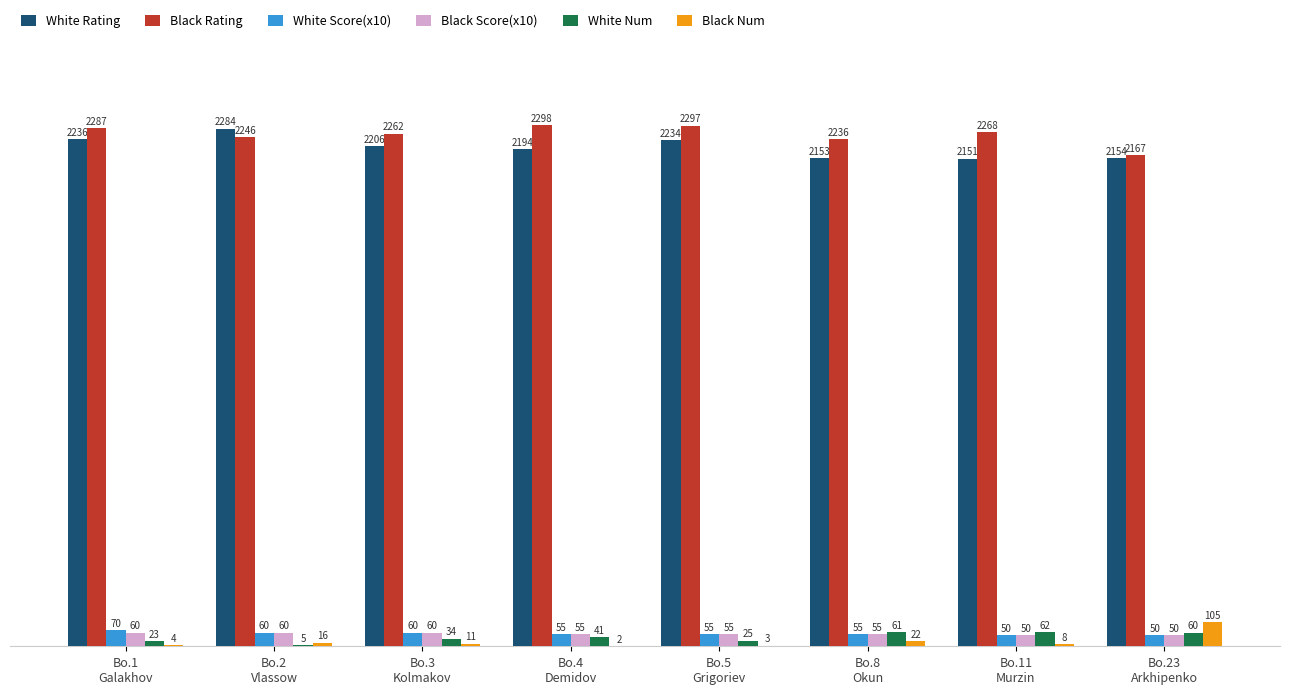

Which series has the largest total across all categories?

Black Rating